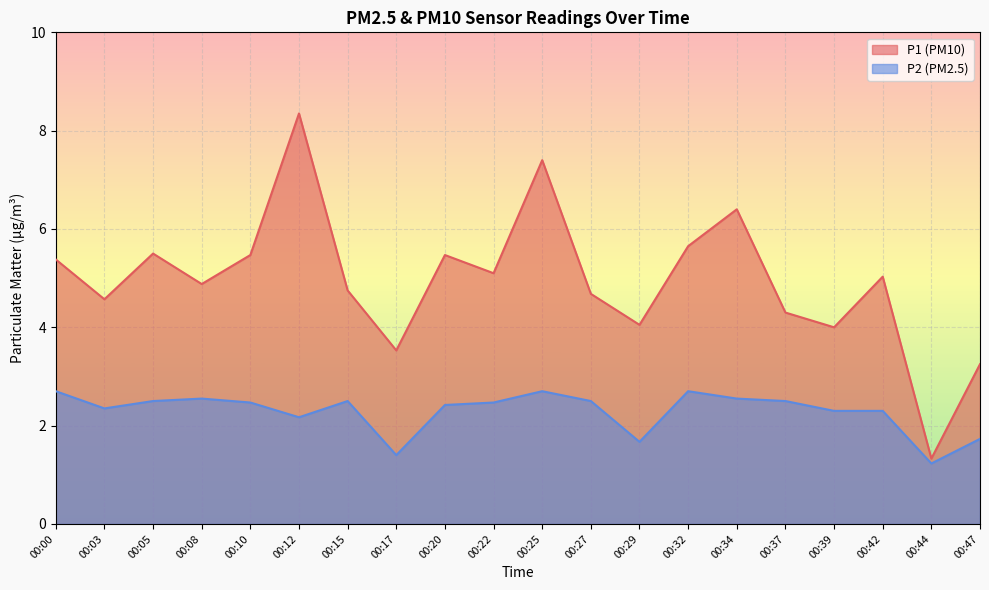

In P2, how many points are higher than both neighbors (excluding endpoints)?

4